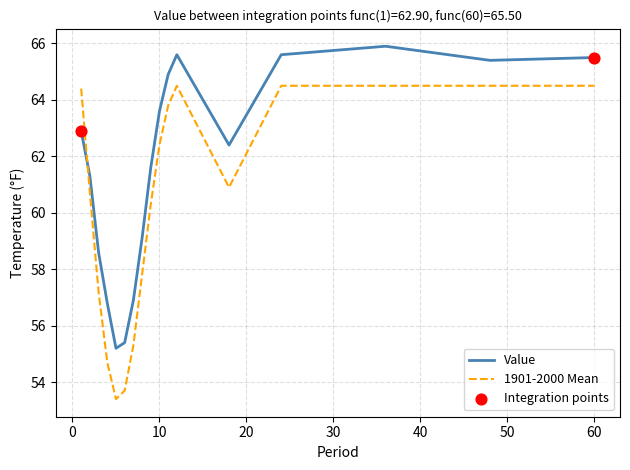

Which series has the largest range (max minus min)?

1901-2000 Mean